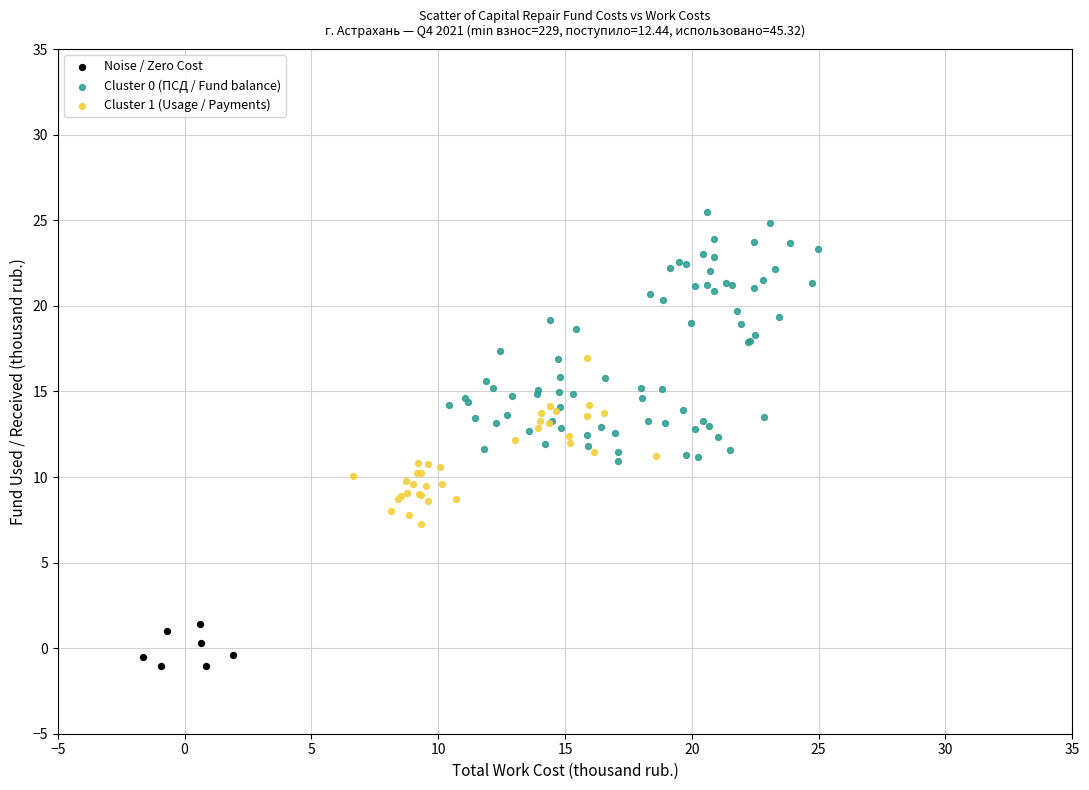

Which series has the largest Y range (max minus min)?

Cluster 0 (ПСД / Fund balance)